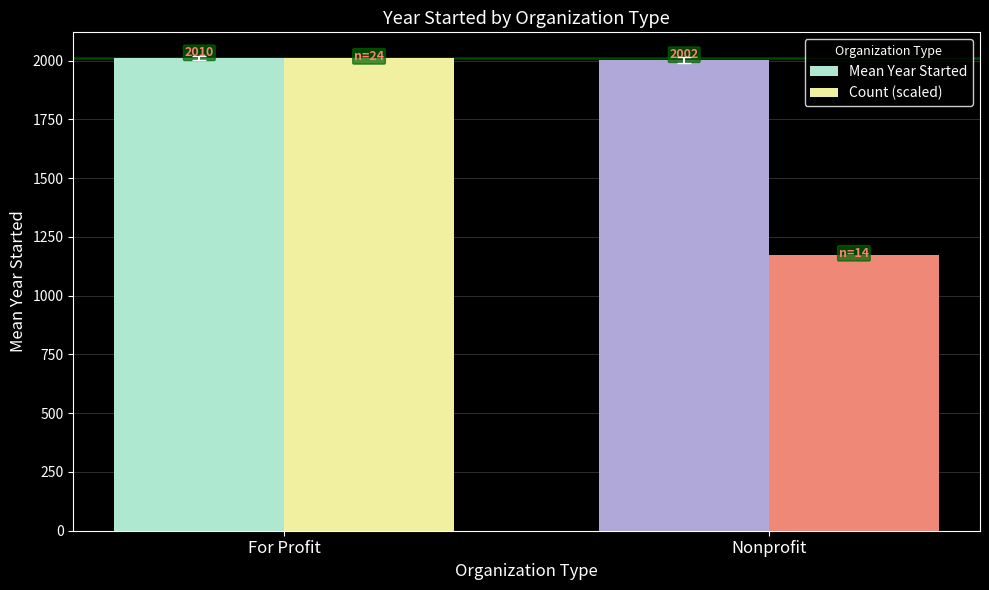

At how many categories does at least one series exceed 1549?

2